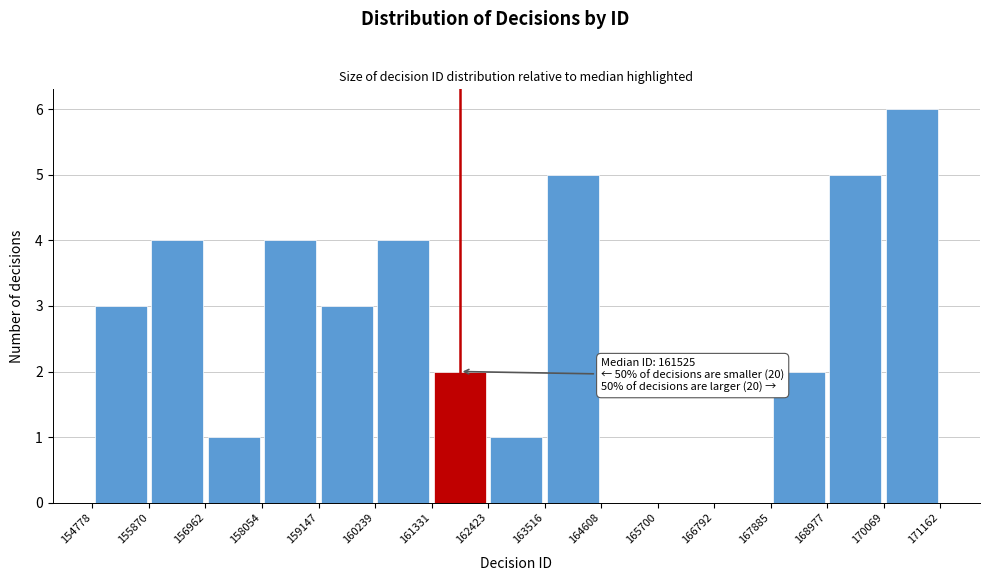

Which range on the x-axis has the tallest bar?

170069 to 171162